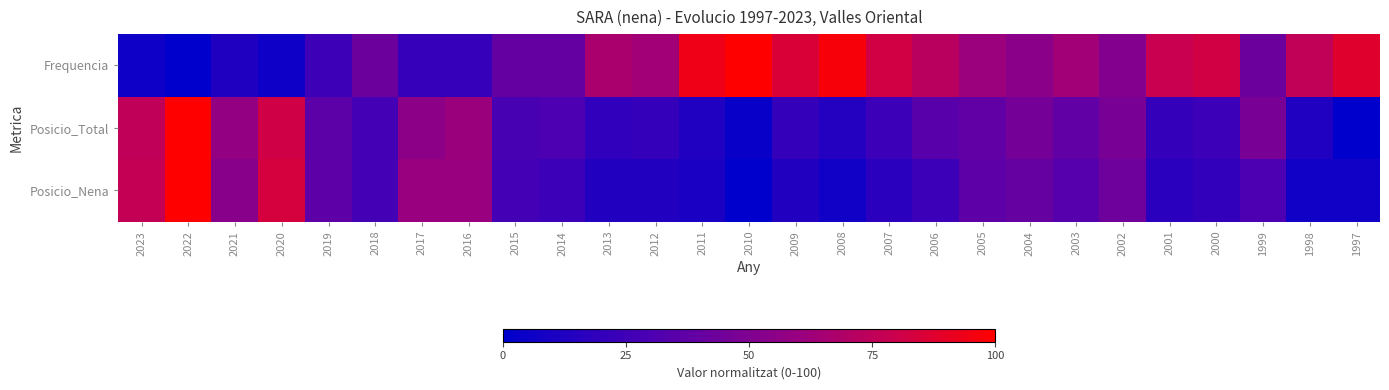

Which series changed the most between 2018 and 1997?

Frequencia